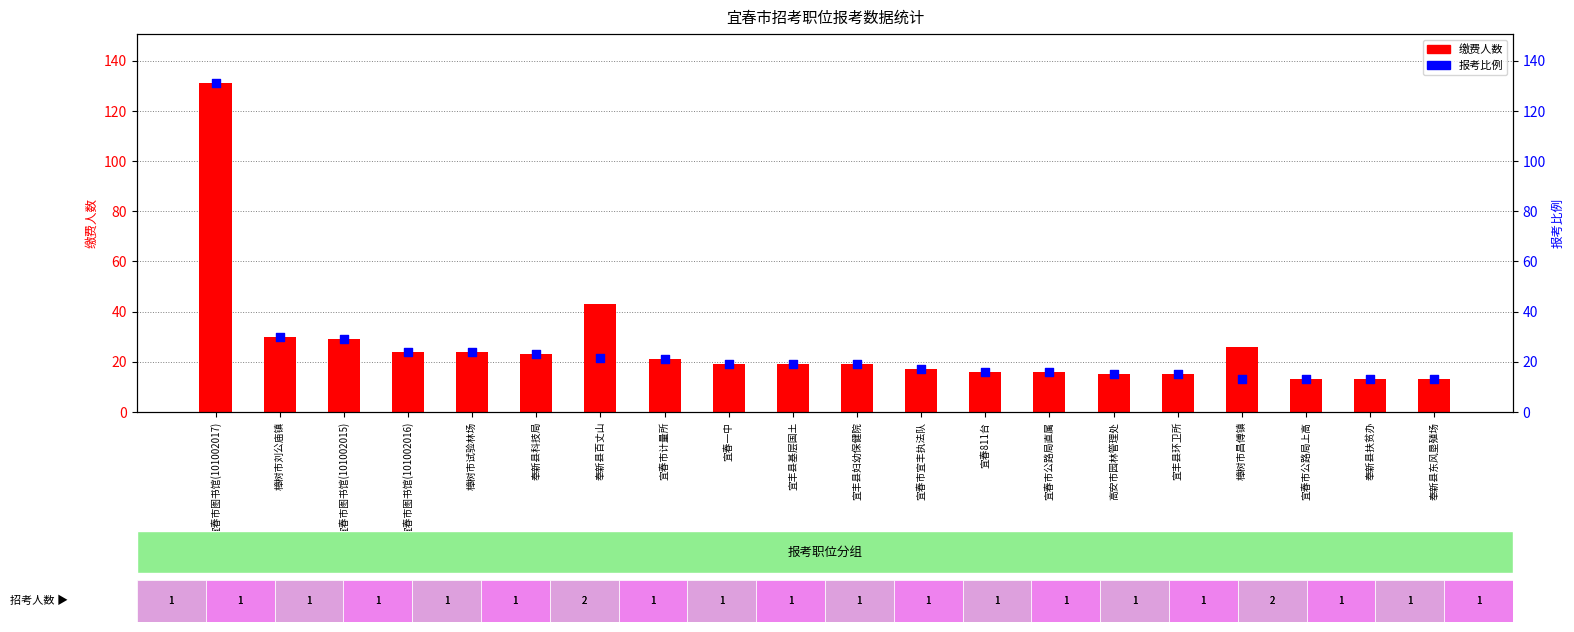

Which series has the largest Y range (max minus min)?

缴费人数